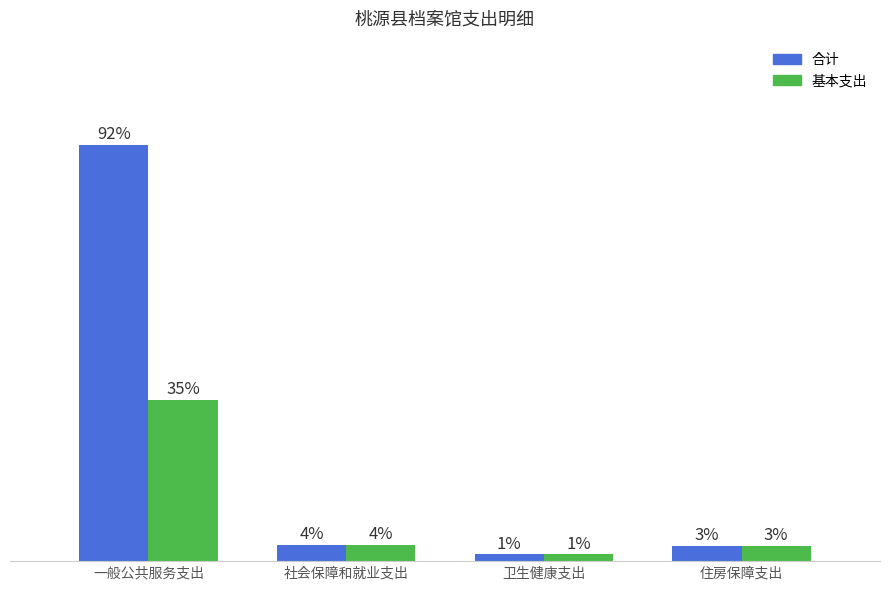

Which series has the largest range (max minus min)?

合计